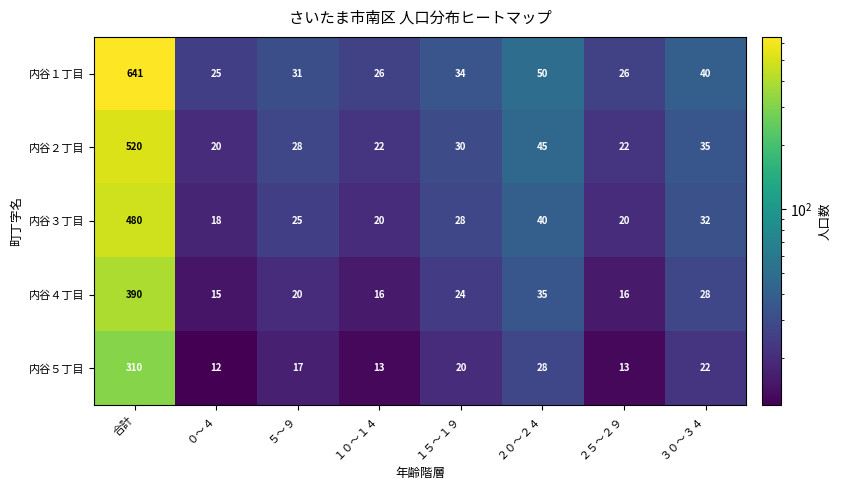

The value of 内谷５丁目 at ２０～２４ is 28. True or false?

True